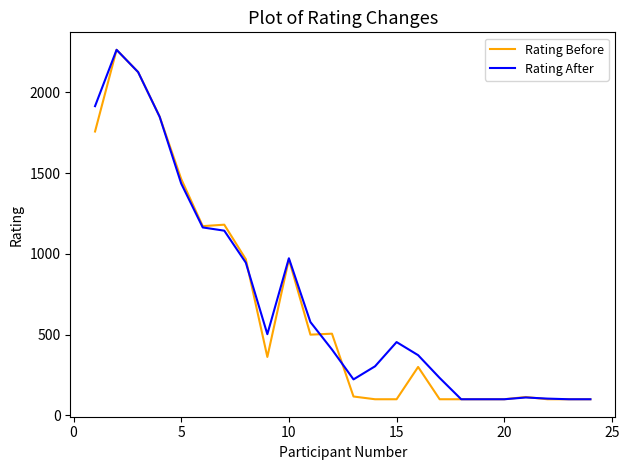

What is the maximum value shown in the chart?

2264